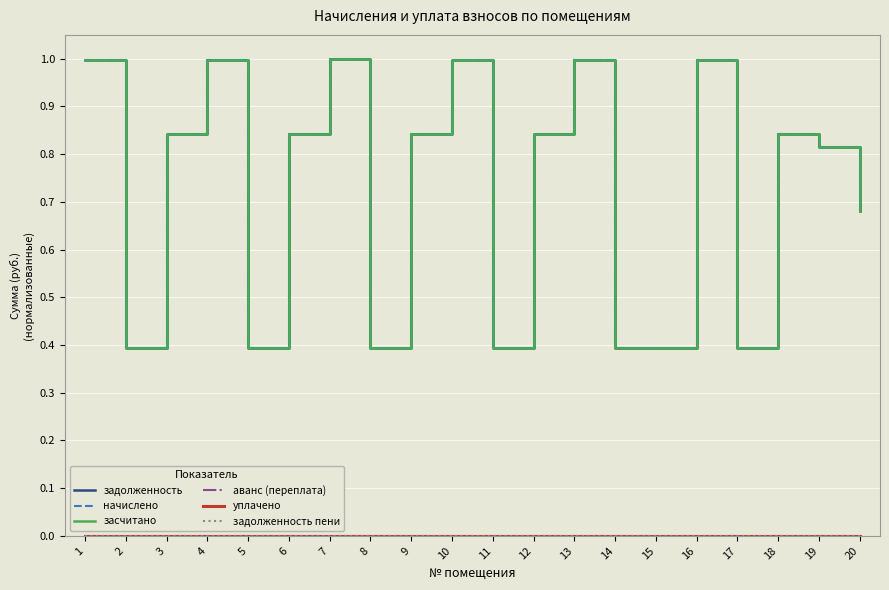

True or false: уплачено and начислено intersect in this chart.

False